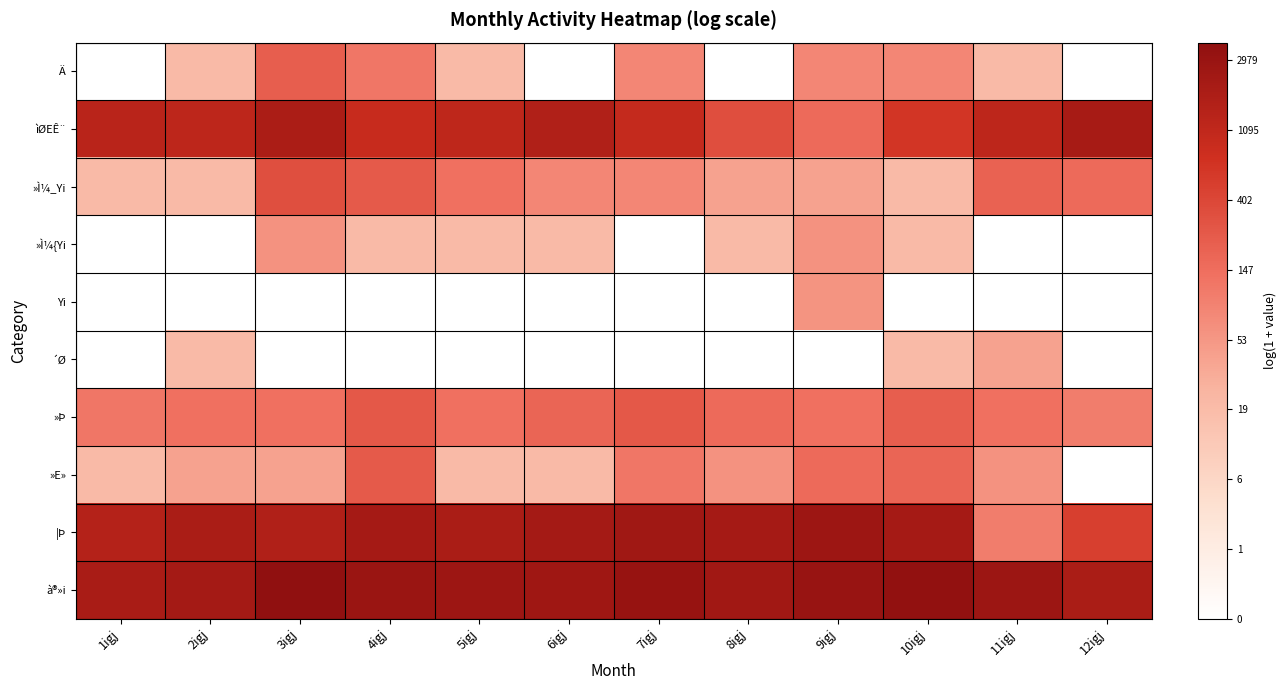

Between 9igj and 10igj, which series saw the biggest shift?

Yi